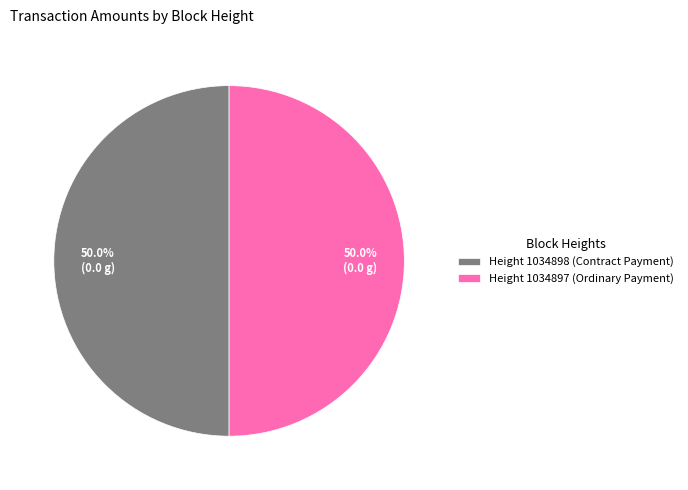

What percentage do Height 1034898 (Contract Payment) and Height 1034897 (Ordinary Payment) together represent?

100.0%